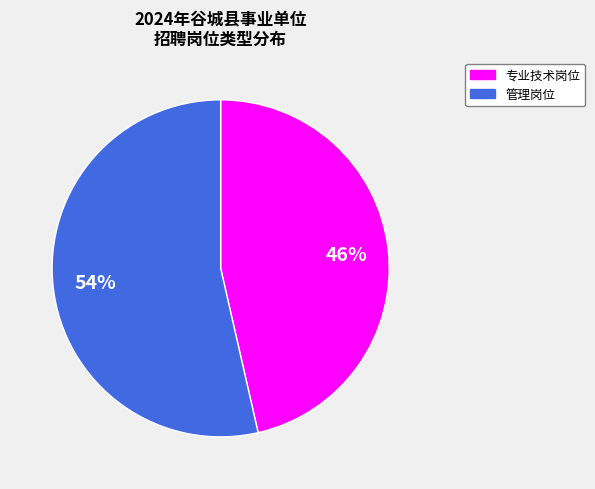

Is the sum of 管理岗位 and 专业技术岗位 greater than half?

Yes